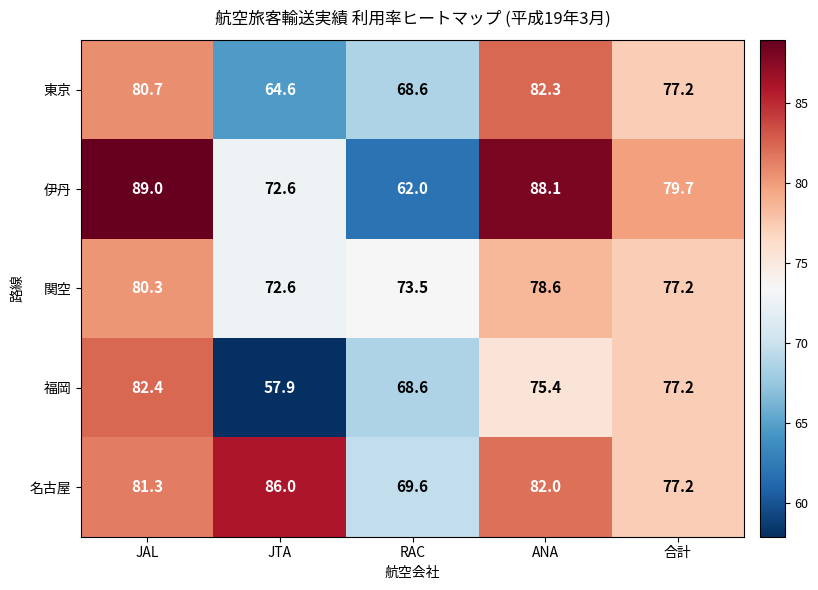

Between RAC and ANA, which series saw the biggest shift?

伊丹